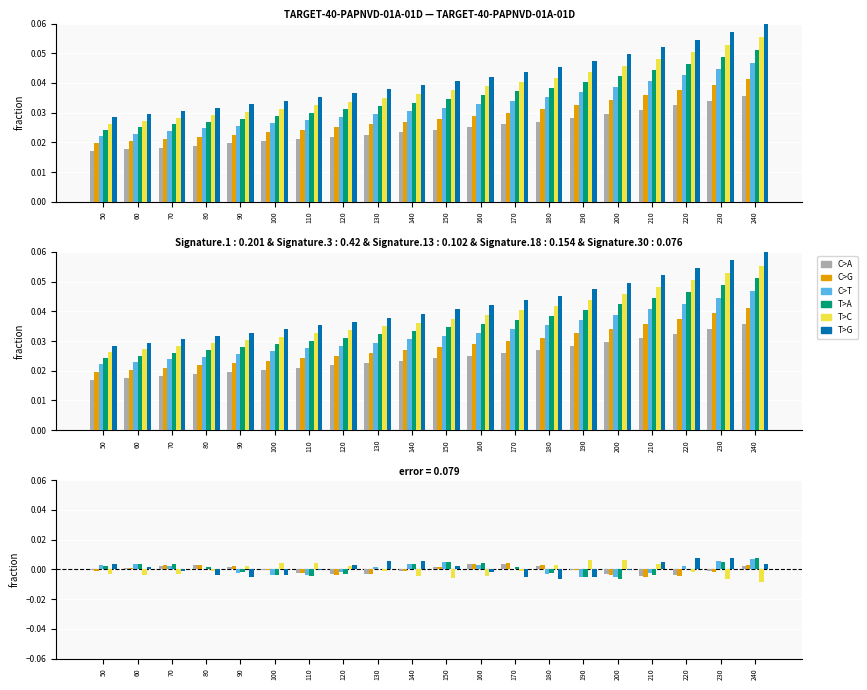

Where does the C>A series first go above 0?

60